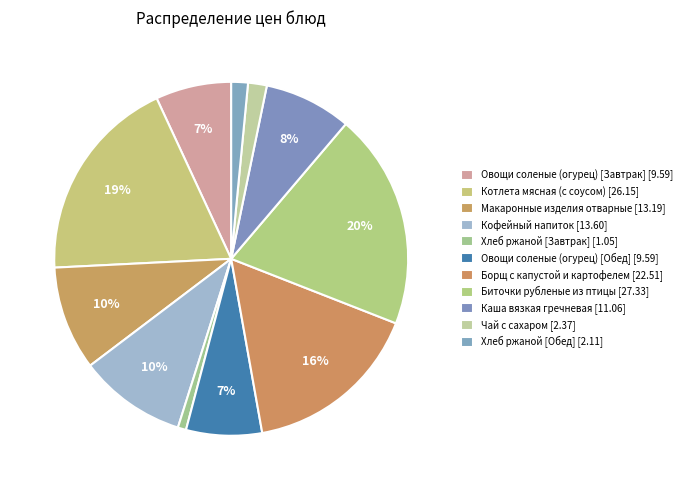

Is Каша вязкая гречневая the majority of the pie?

No